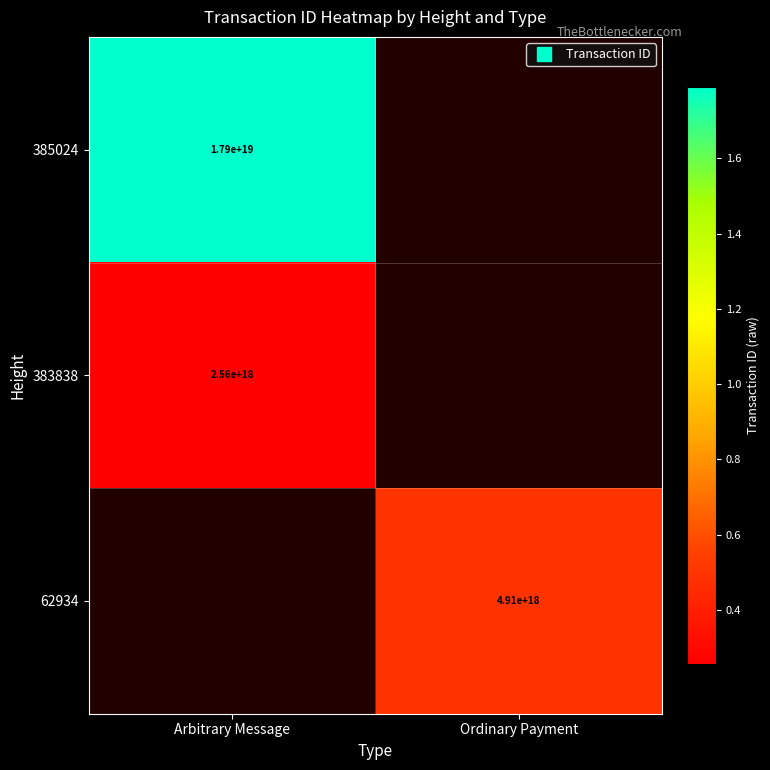

The 62934 series shows 4912347042622951424 at Ordinary Payment. True or false?

True